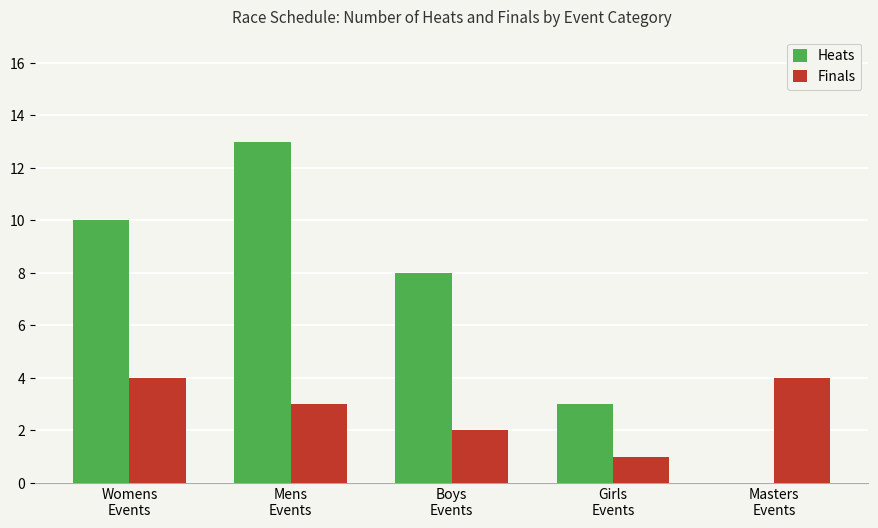

Which series has the widest spread of values?

Heats